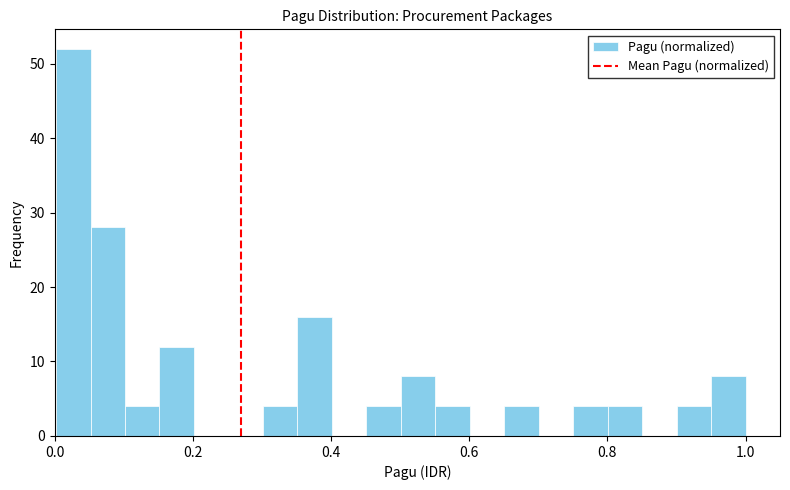

Read against the x-axis, roughly where is the centre of the tallest bar?

0.02